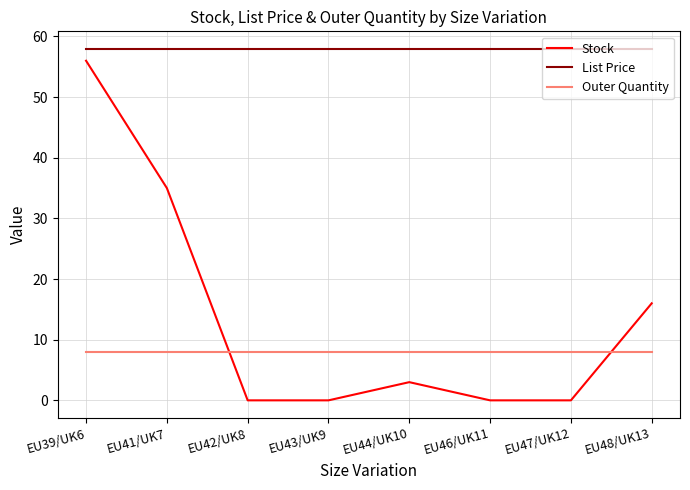

The value of Stock at EU39/UK6 is 20.4. True or false?

False